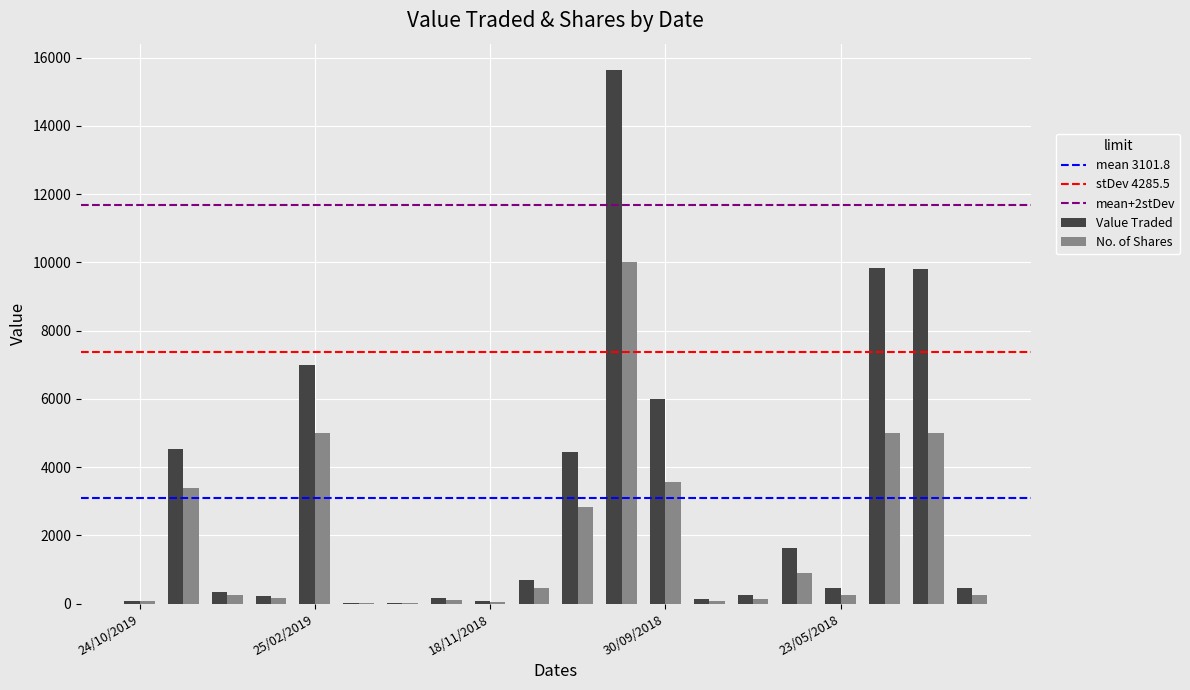

Are the bars grouped side by side (vs. stacked)?

Yes